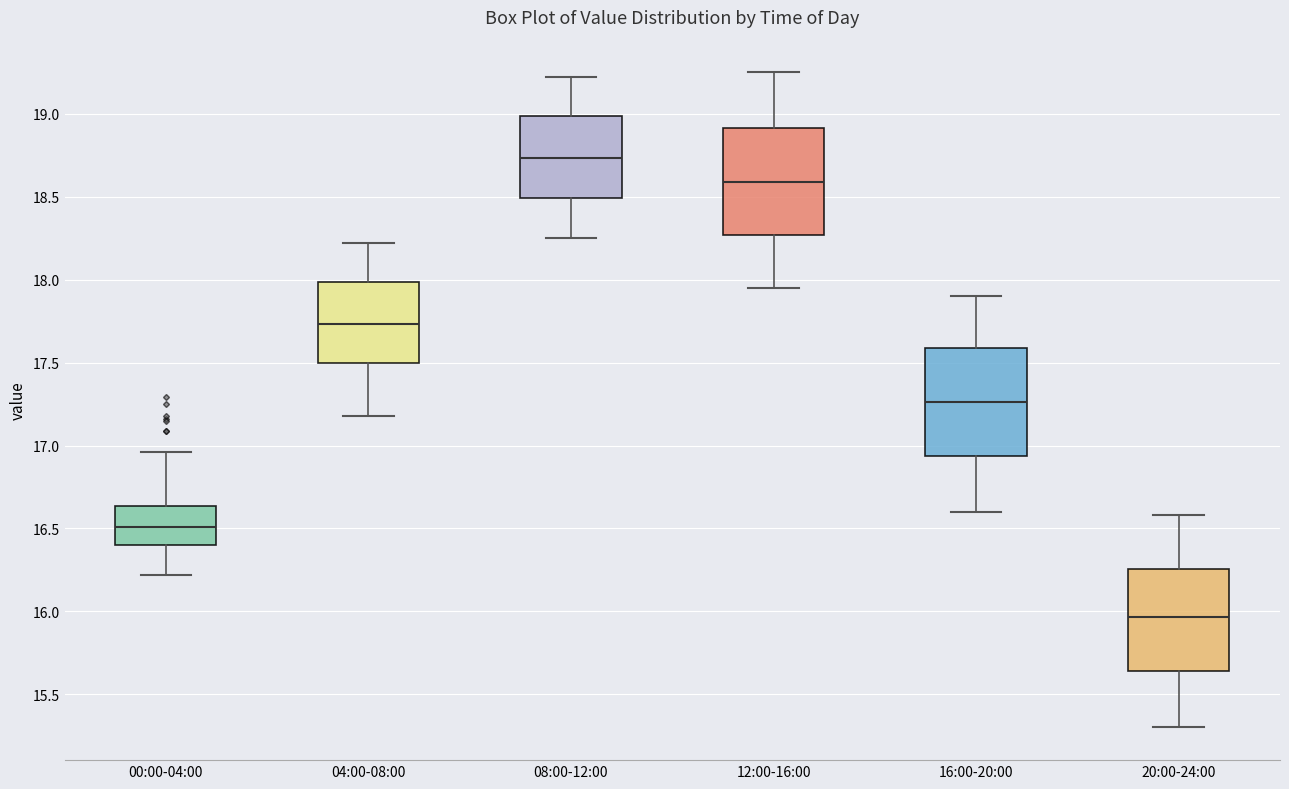

Reading left to right, transcribe this box plot: for each box, give where its median line is, the range the box spans, and where its two whiskers end, as read against the y-axis. The values are not printed on the chart, so give them approximately, as read against the axis.

00:00-04:00: median 16.50, box 16.40 to 16.65, whiskers 16.20 to 16.95
04:00-08:00: median 17.75, box 17.50 to 18.00, whiskers 17.20 to 18.20
08:00-12:00: median 18.75, box 18.50 to 19.00, whiskers 18.25 to 19.20
12:00-16:00: median 18.60, box 18.25 to 18.90, whiskers 17.95 to 19.25
16:00-20:00: median 17.25, box 16.95 to 17.60, whiskers 16.60 to 17.90
20:00-24:00: median 15.95, box 15.65 to 16.25, whiskers 15.30 to 16.60